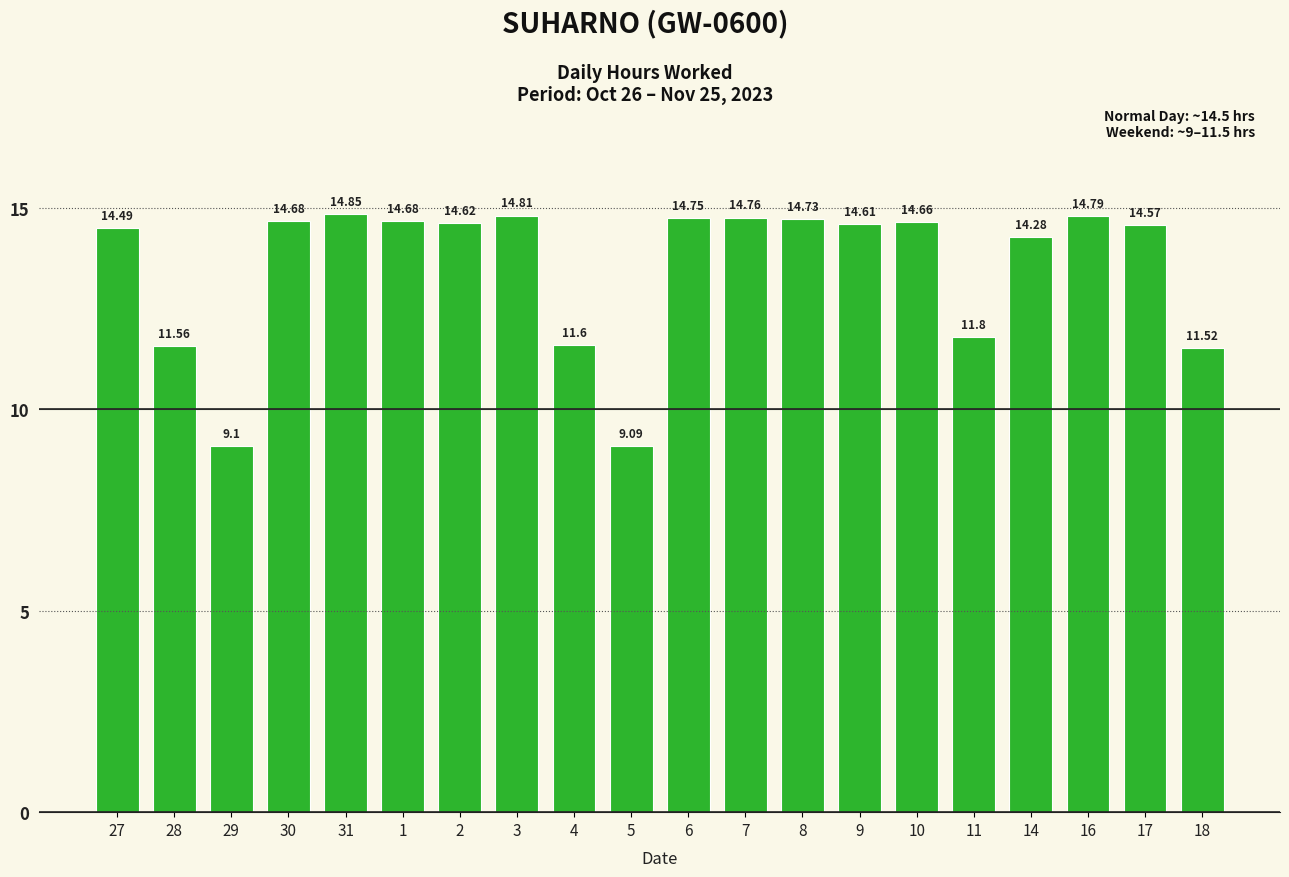

Where is the data nearest to the value 11?

18